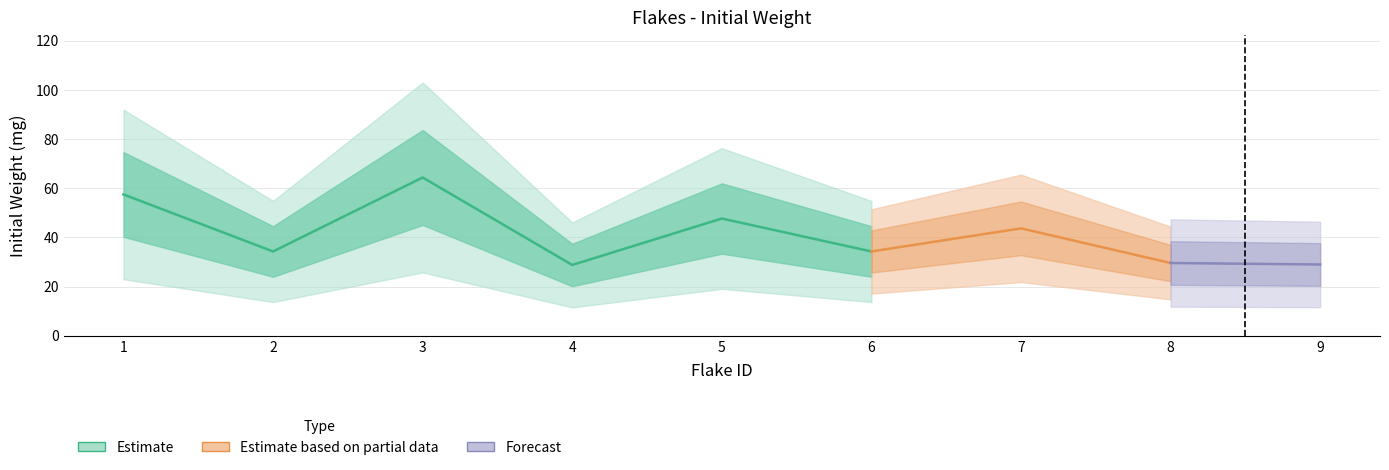

List the labels in order of value, smallest first.

4, 9, 8, 2, 6, 7, 5, 1, 3